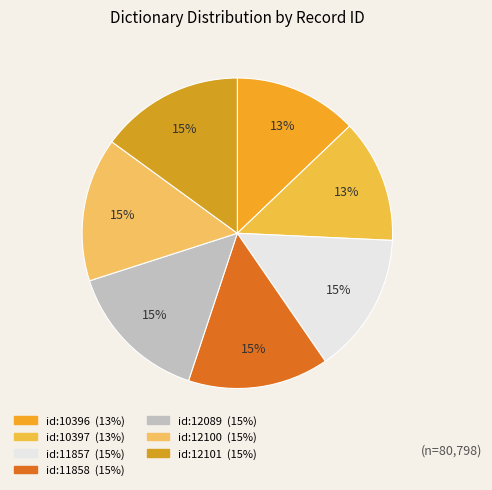

Is there a majority slice in this chart?

No